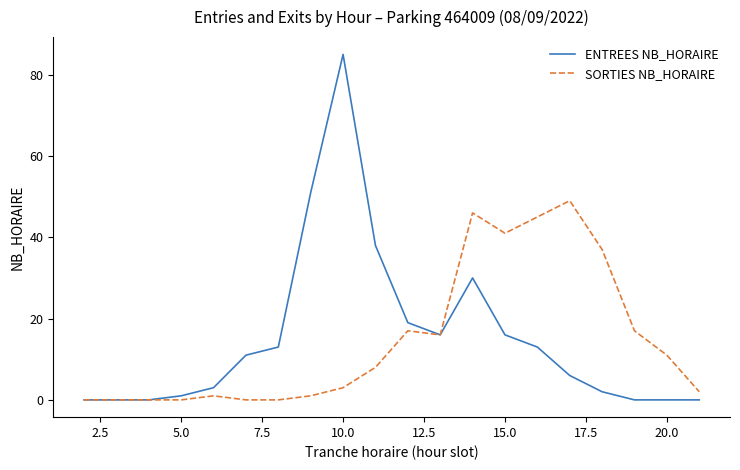

How many categories are shown in the chart?

20